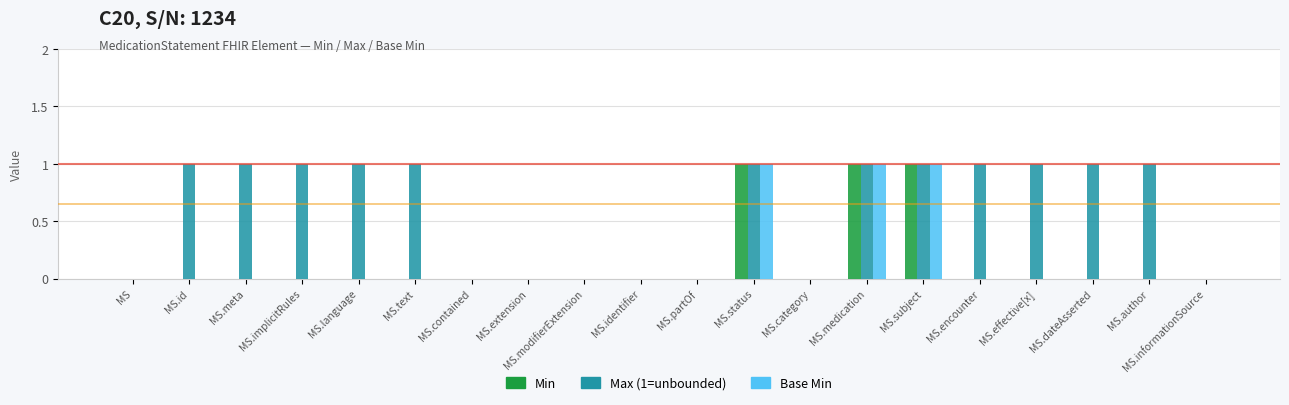

What is the total value across all series at MS.medication?

3